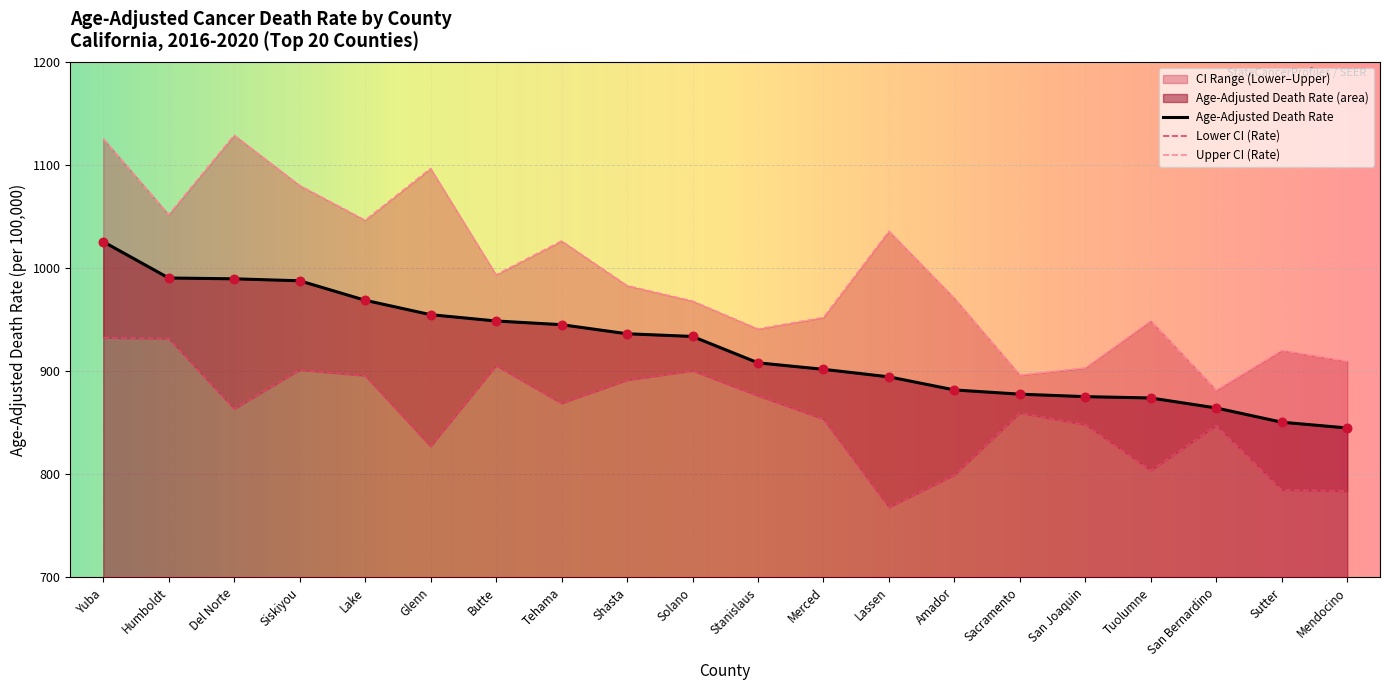

Which series reaches the maximum Y coordinate?

Upper CI (Rate)